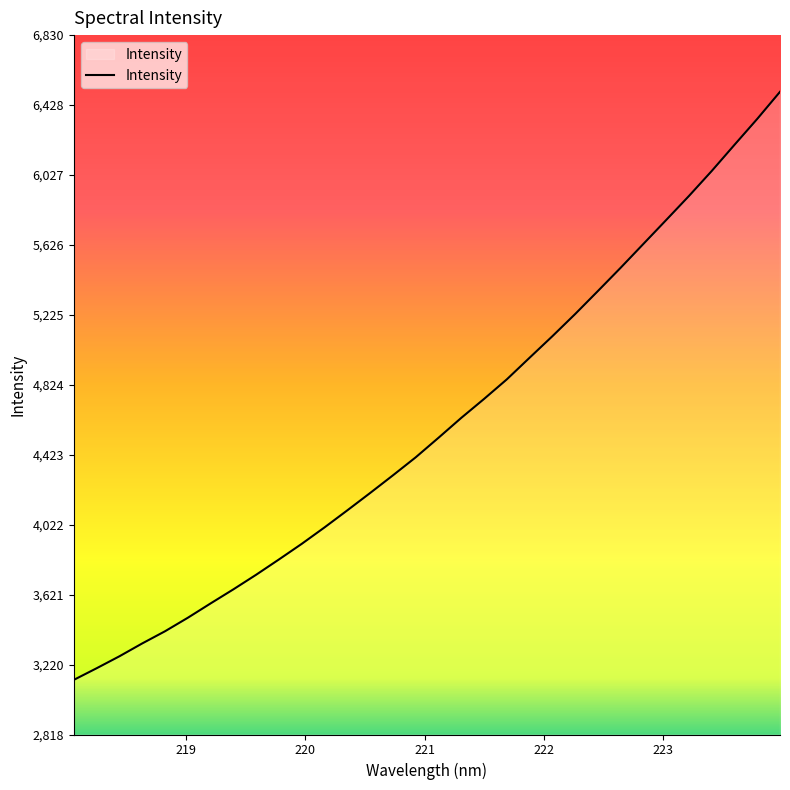

What is the smallest value displayed?

3132.1